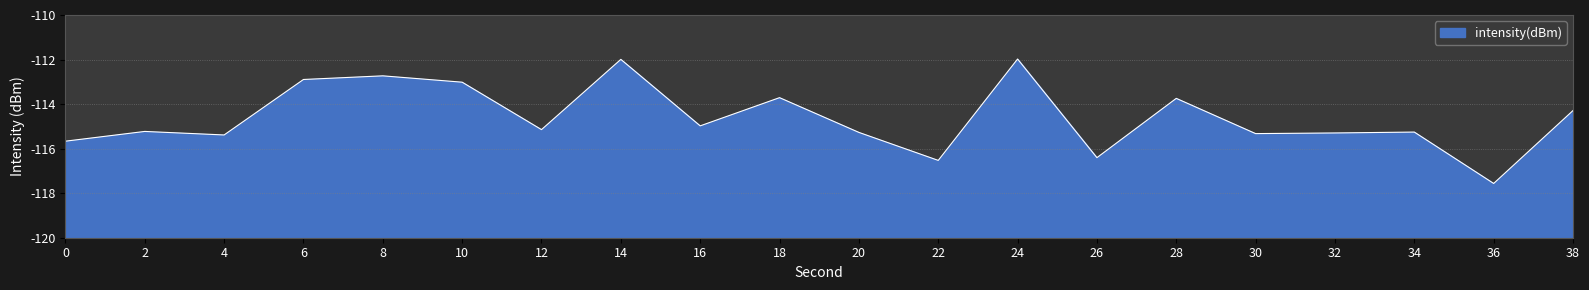

True or false: the data has more than 0 interior local peaks.

True